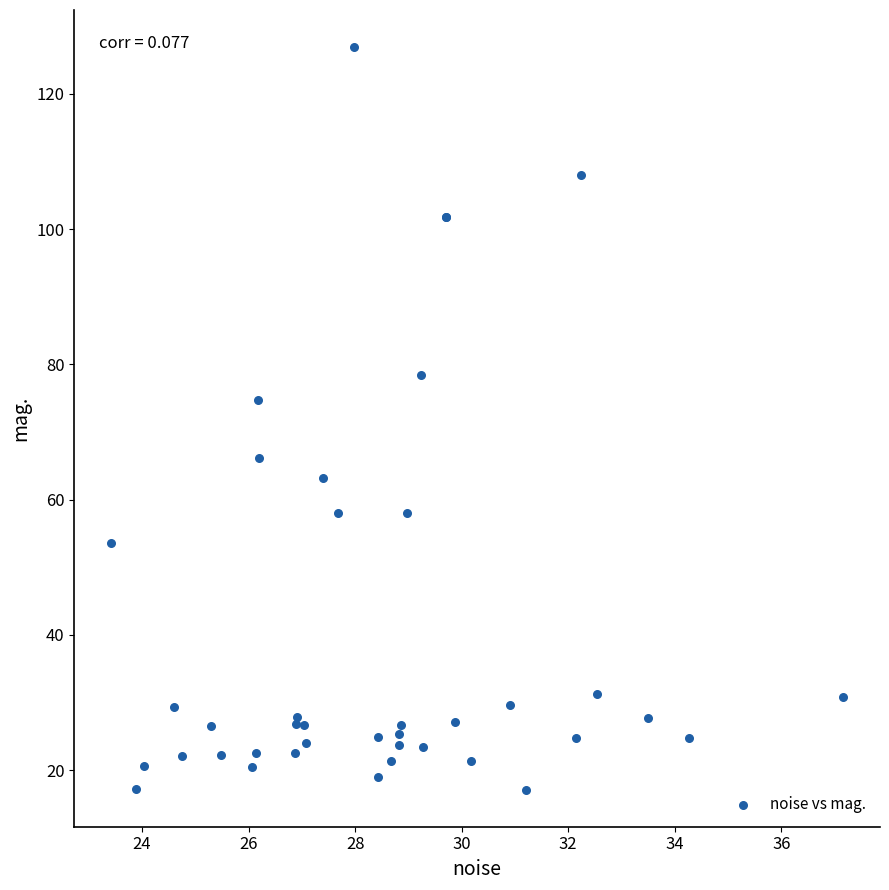

What Y value in the scatter plot is closest to 72?

74.7